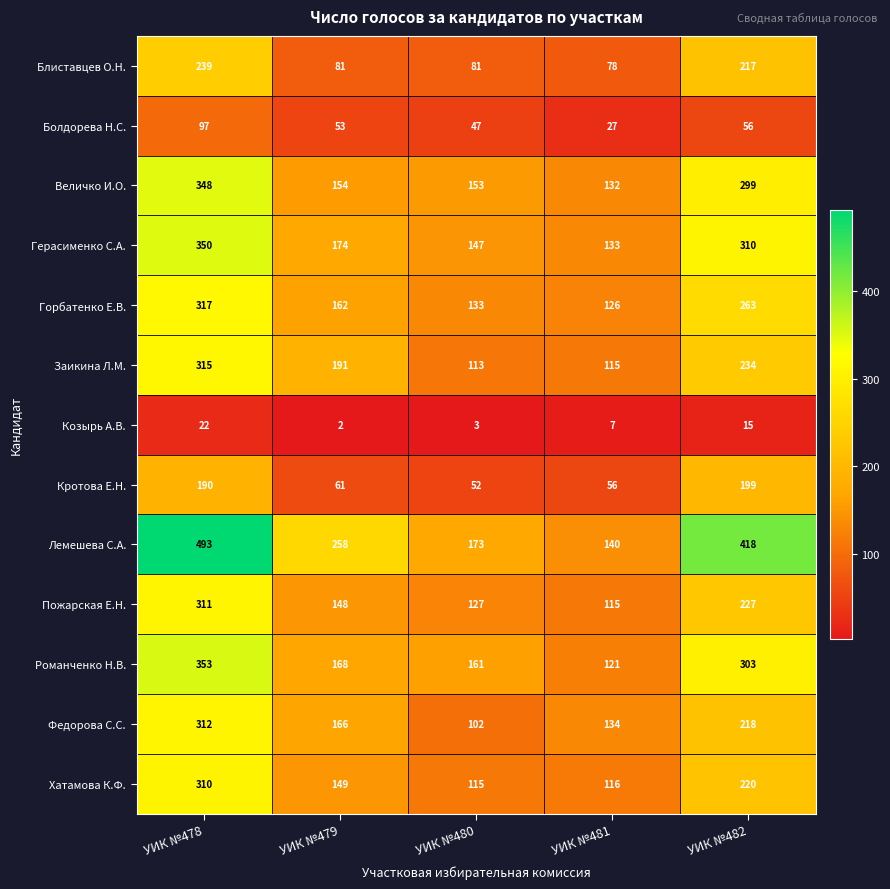

What is the sum of all Заикина Л.М. values?

968